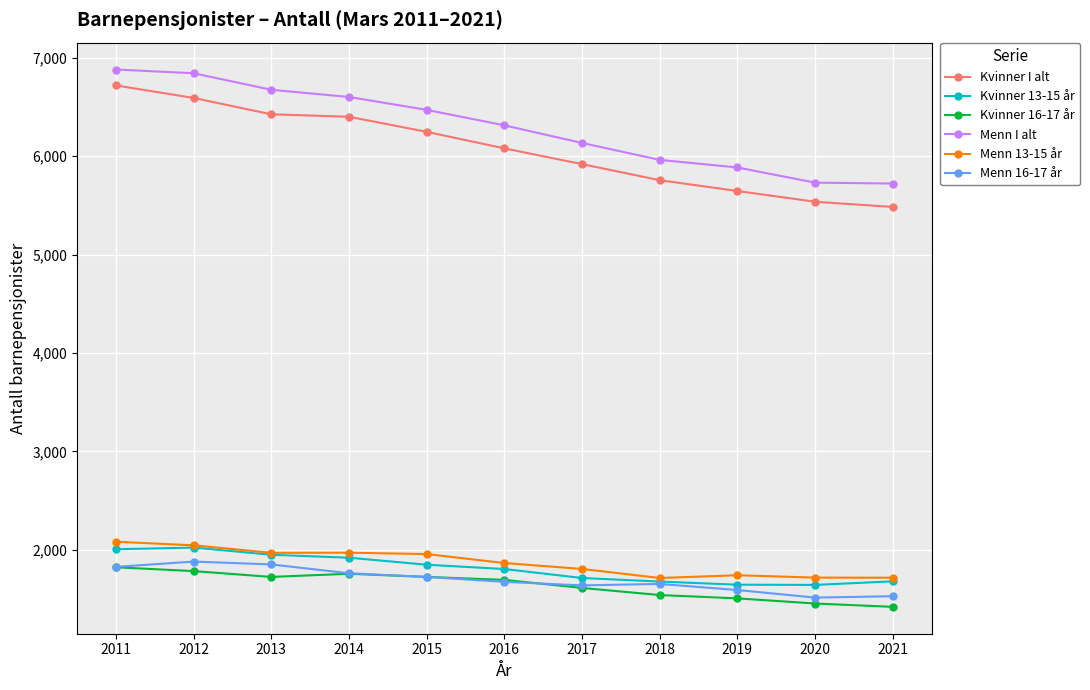

How many categories are shown in the chart?

11